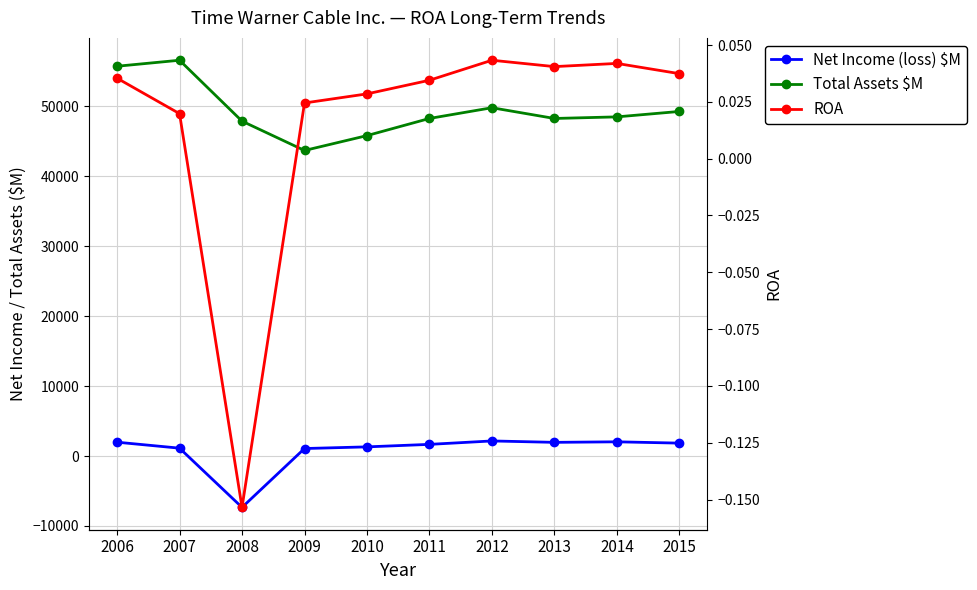

What value does the Net Income (loss) $M series have at 2010?

1308.0